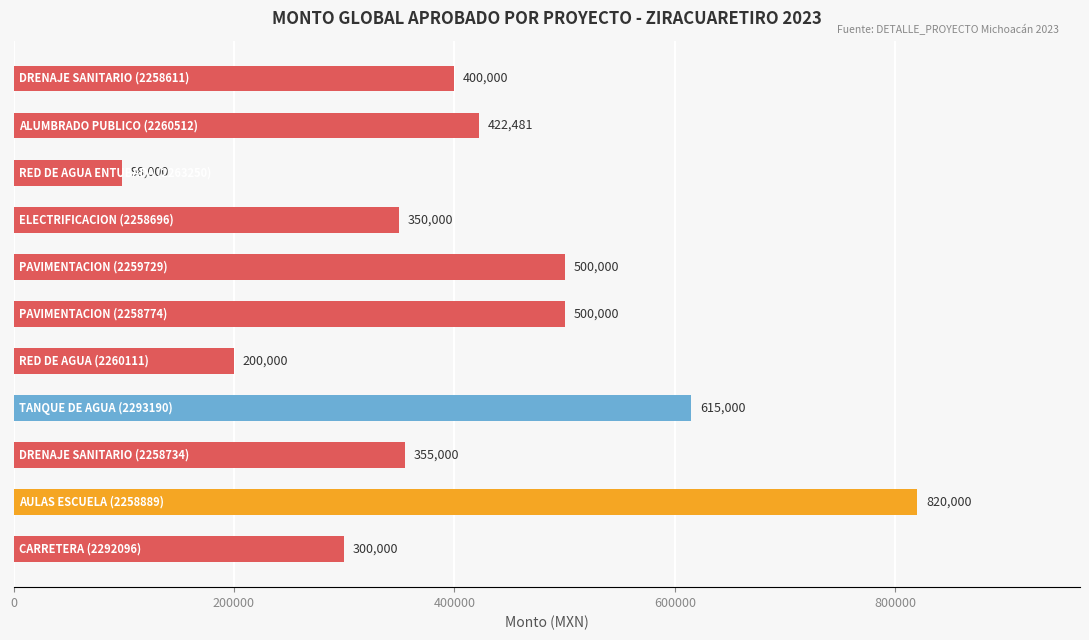

What is the value of the 1st bar from the top?

400000.0